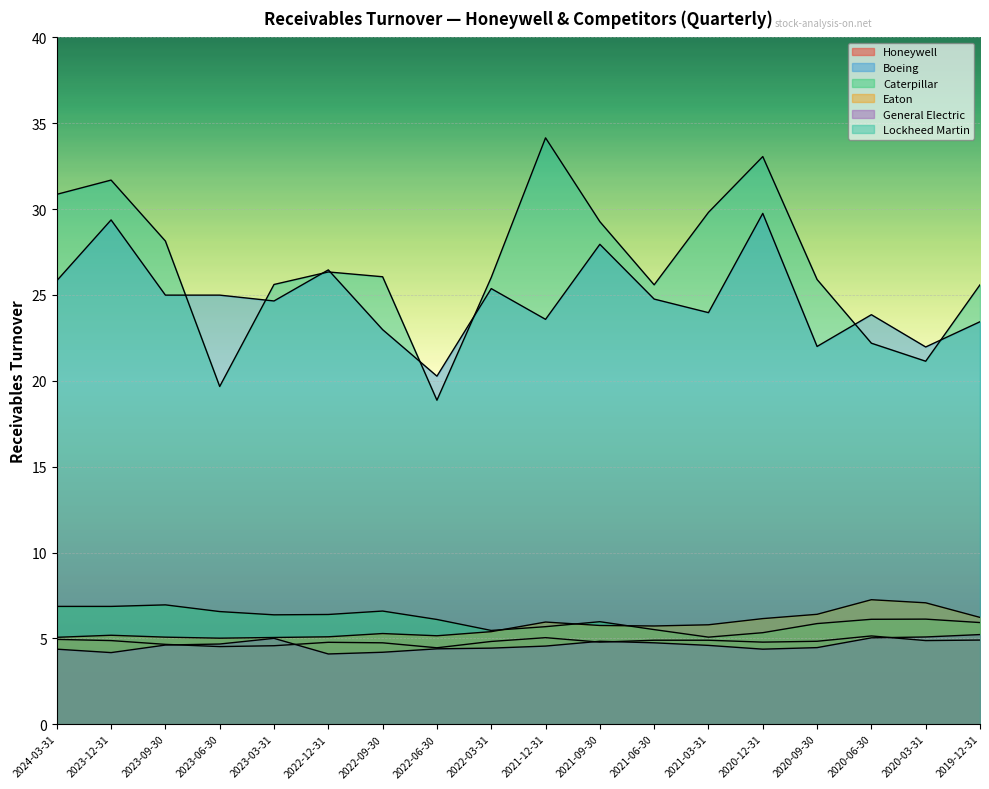

What is the sum of the Eaton values at 2021-09-30 and 2022-12-31?

10.8